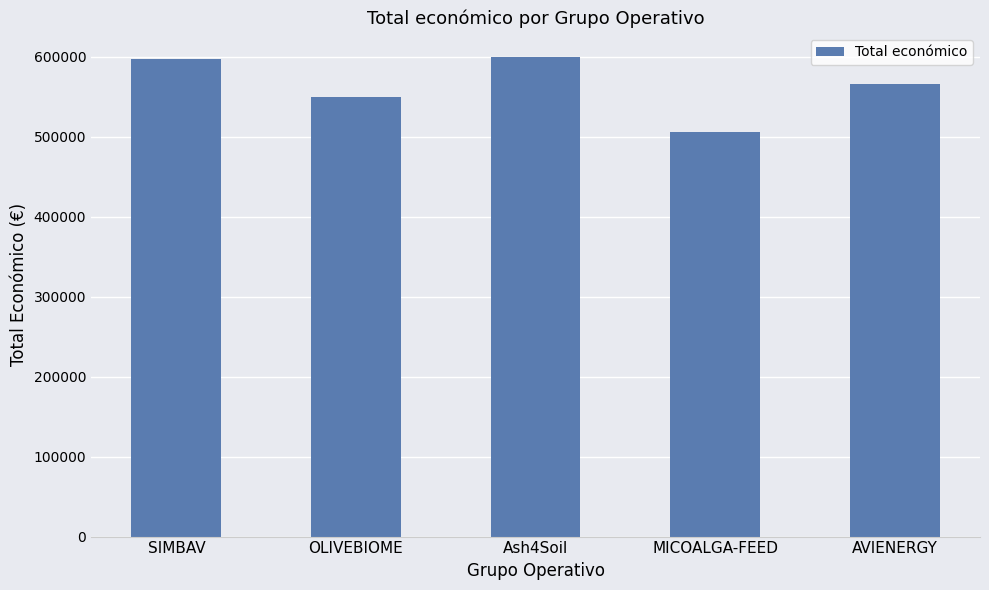

Is it true that the value at AVIENERGY is 565872?

True